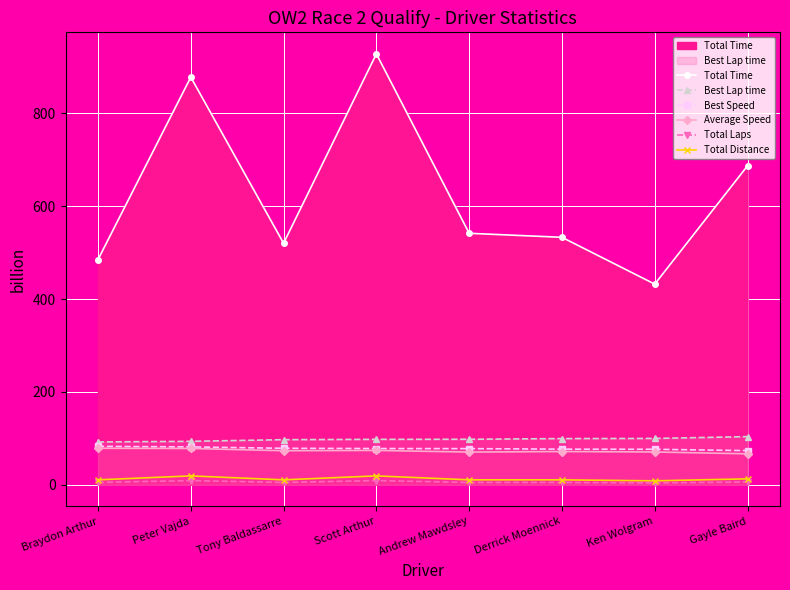

Which series has the largest range (max minus min)?

Total Time